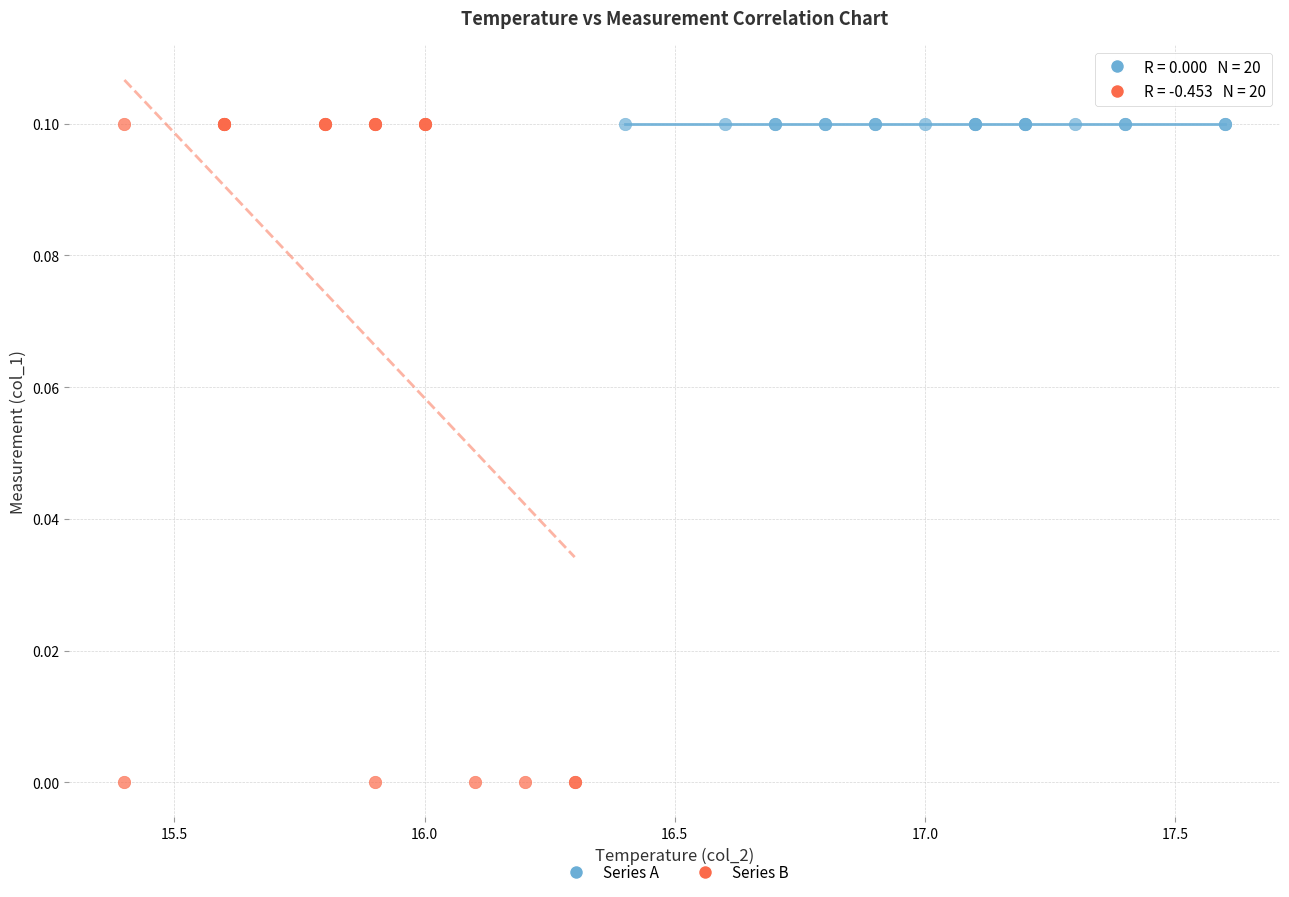

Which series reaches the minimum Y coordinate?

Series B